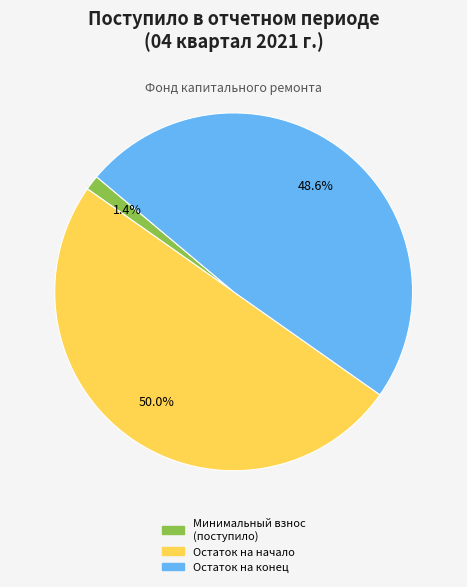

How many segments does this pie chart have?

3